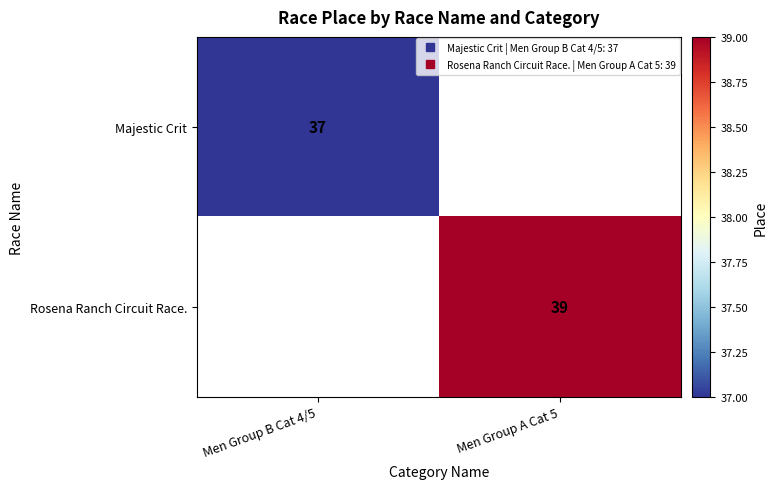

What is the smallest value displayed?

37.0